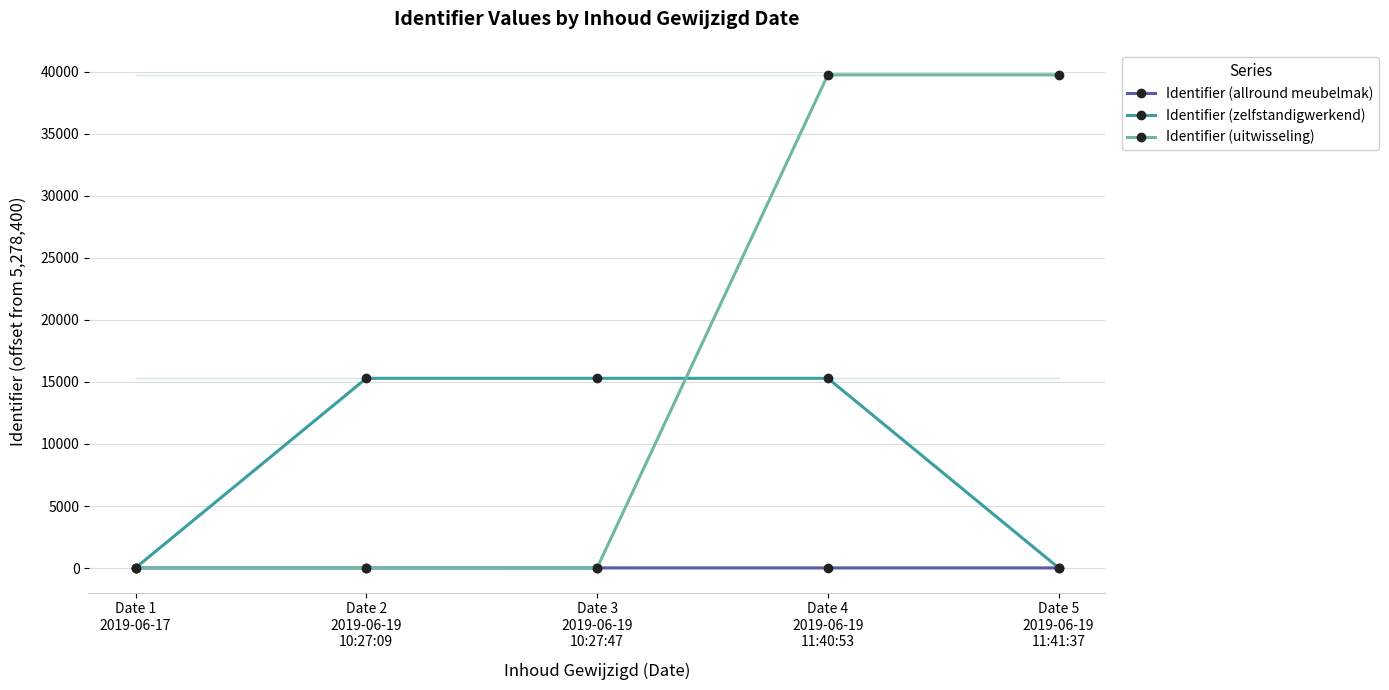

Reading right to left, list all the values displayed in this chart.

Identifier (allround meubelmak): 17	16	18	16	17
Identifier (zelfstandigwerkend): 18	15290	15290	15290	18
Identifier (uitwisseling): 39741	39741	17	17	16